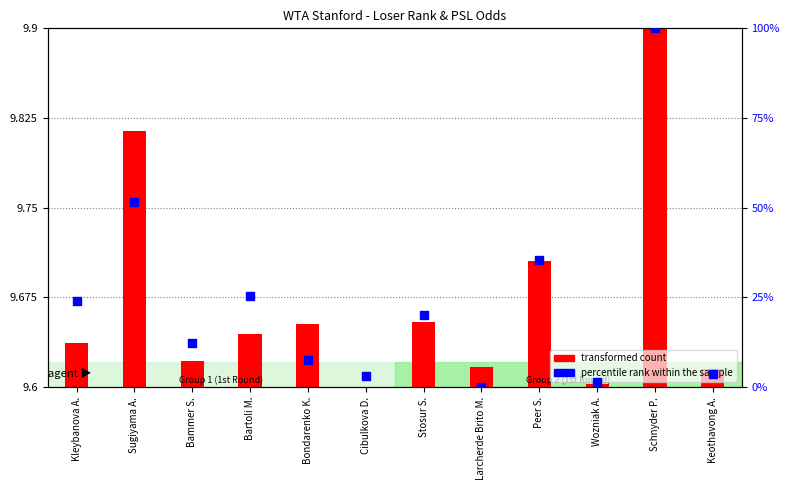

Is the value of transformed count at Bartoli M. greater than the value of percentile rank within the sample at Kleybanova A.?

No